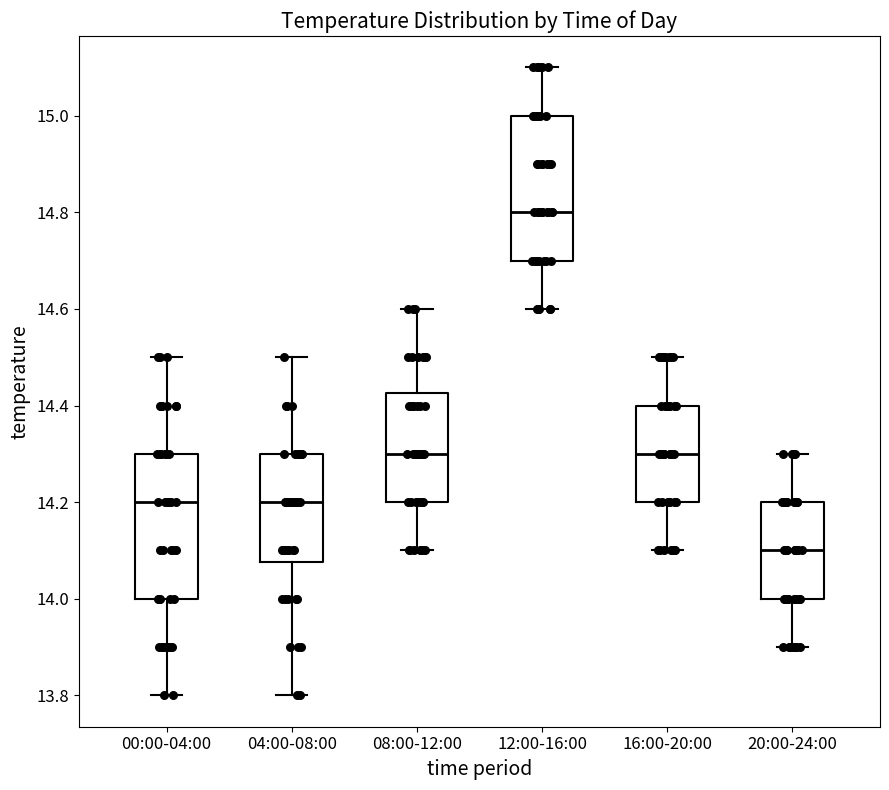

Where does the lower whisker of the box for 08:00-12:00 end on the y-axis? The values are not printed on the chart, so give them approximately, as read against the axis.

14.10